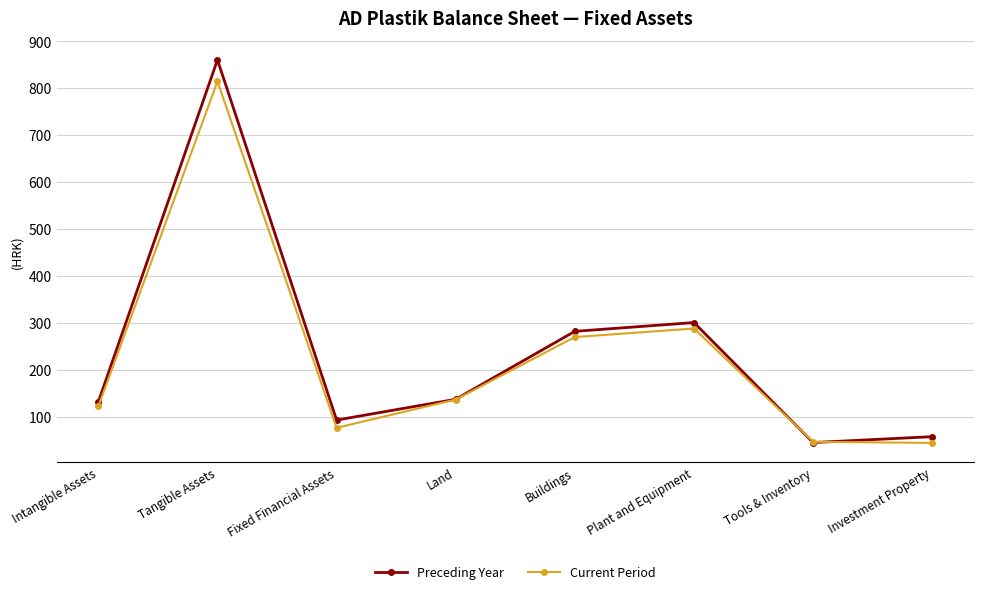

In Current Period, how many points are lower than both neighbors (excluding endpoints)?

1